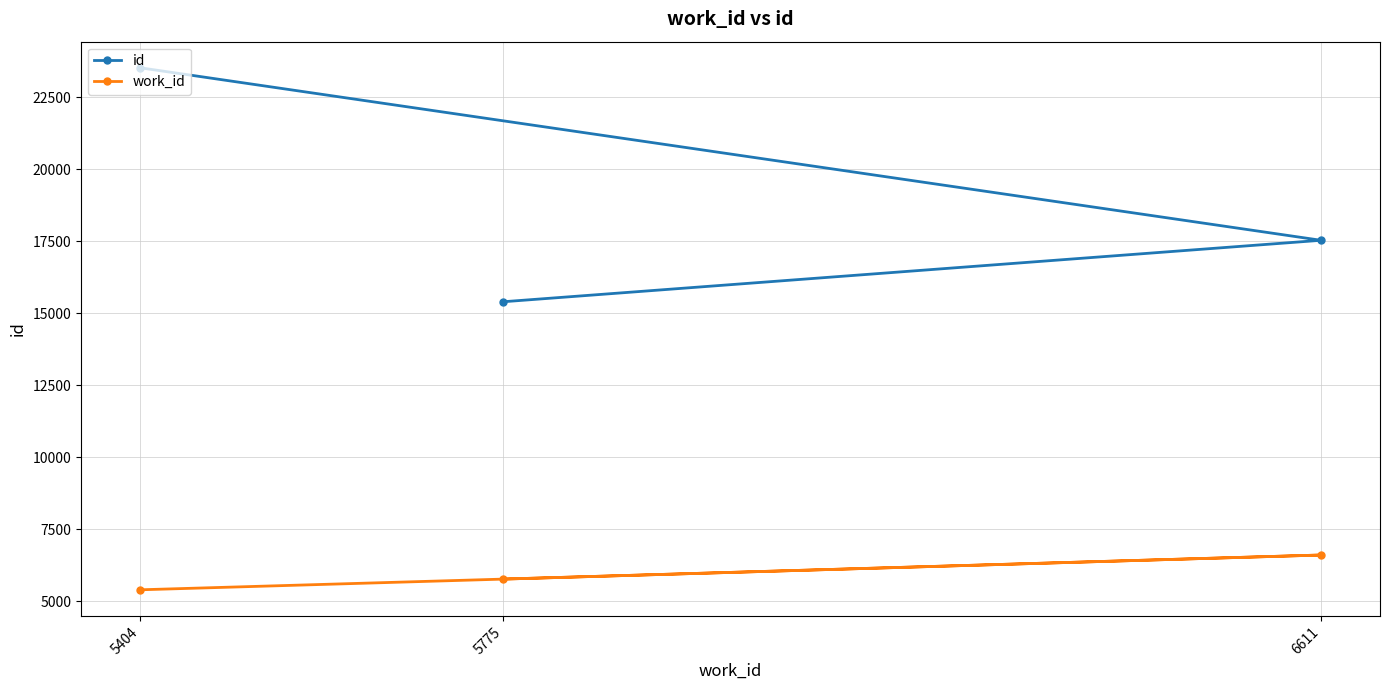

Reading left to right, extract all data points from this chart.

id: 5404=23517	5775=15398	6611=17531
work_id: 5404=5404	5775=5775	6611=6611